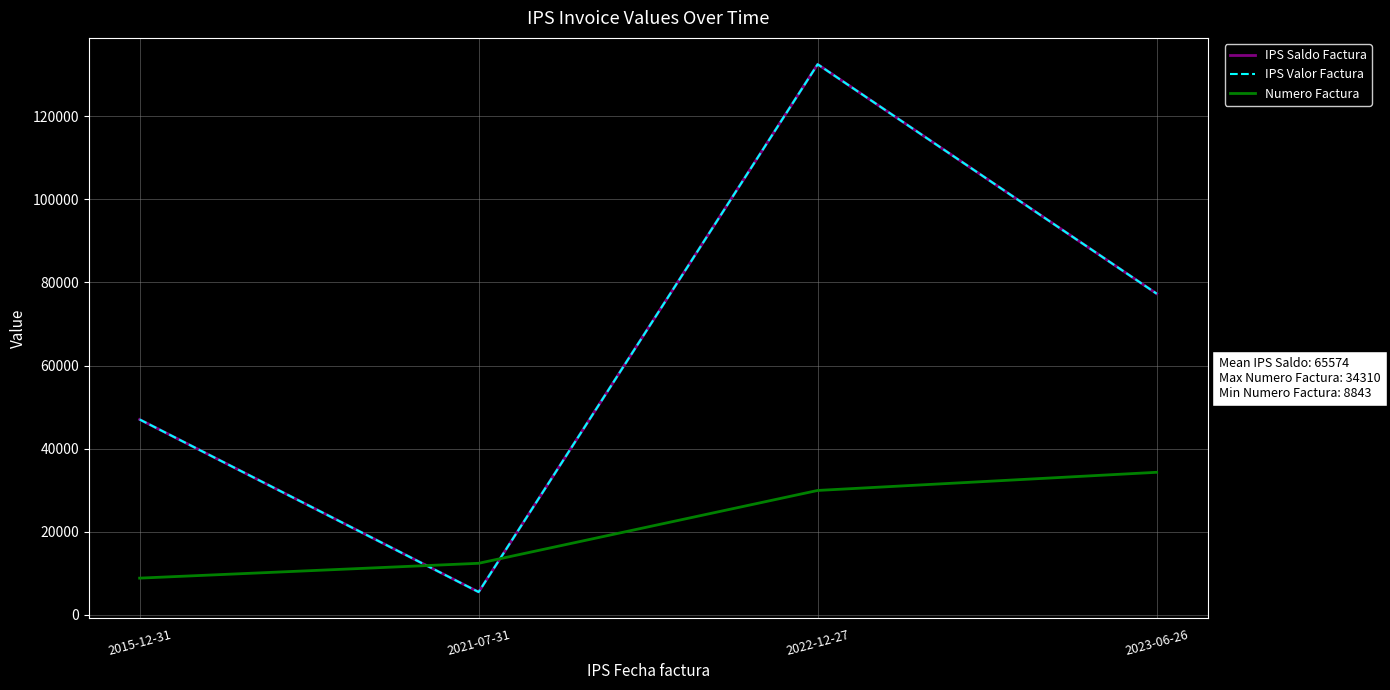

What is the value of the IPS Saldo Factura point at the 4th from the left?

77287